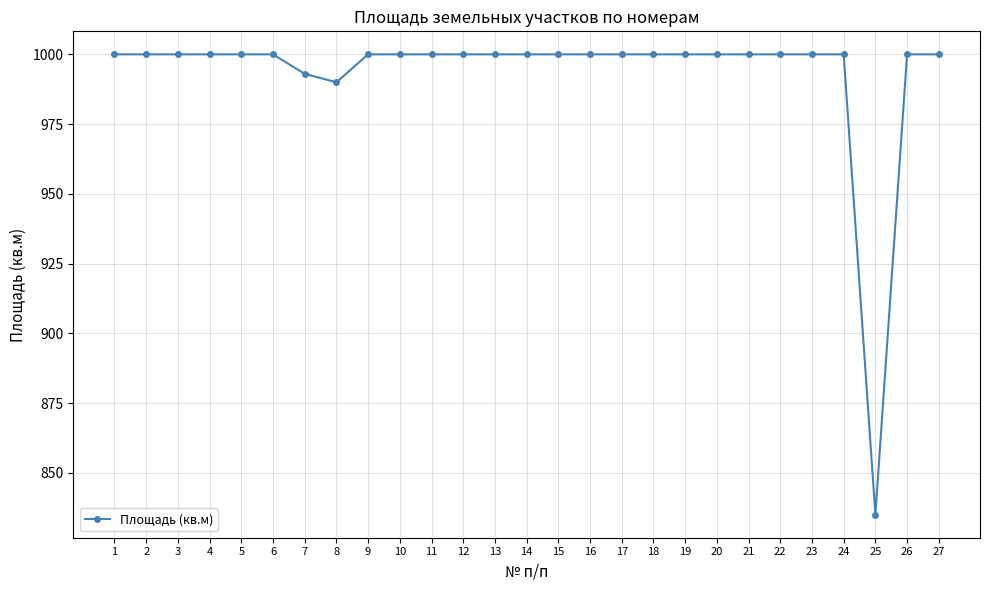

What is the value of the 16th point from the left?

1000